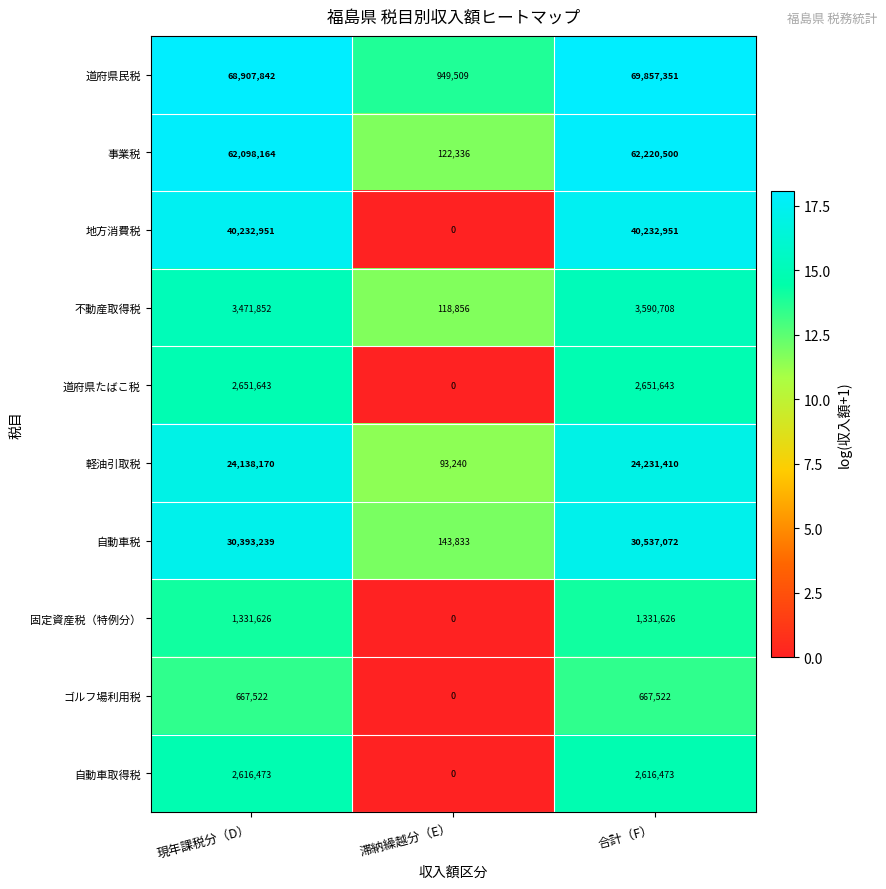

What is the approximate value of ゴルフ場利用税 at 現年課税分（D）?

667522